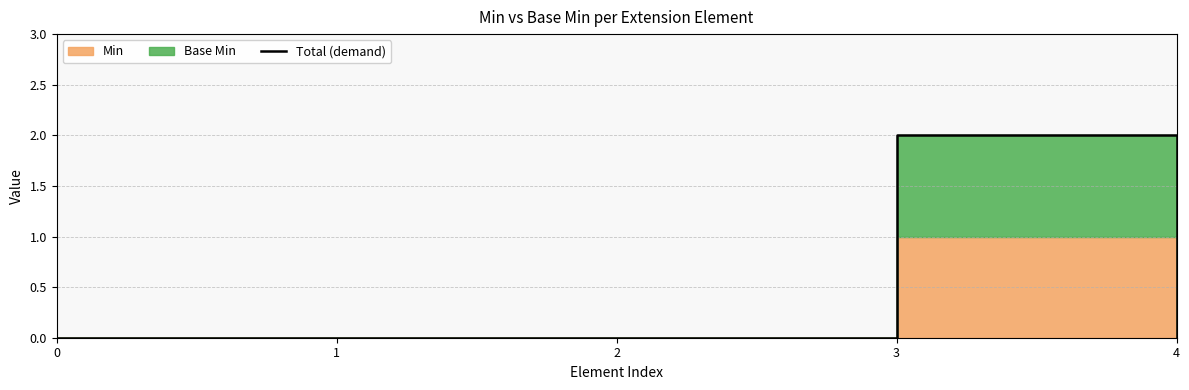

What is the value of the 4th point from the left?

2